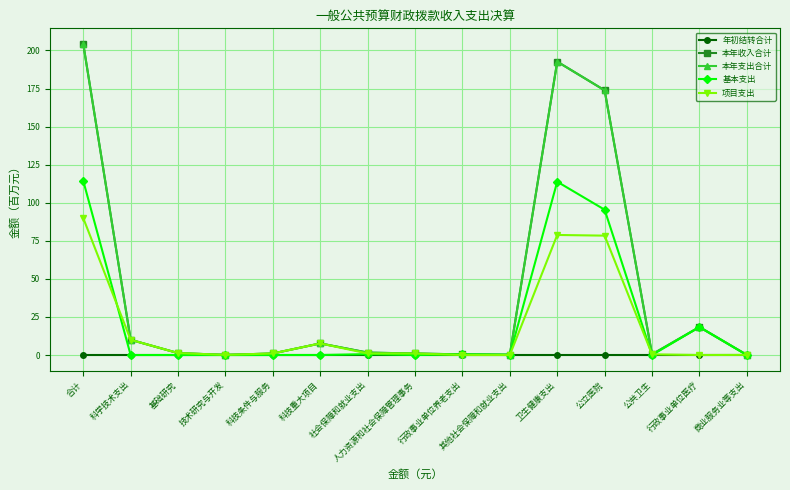

Does the chart have visible grid lines?

Yes